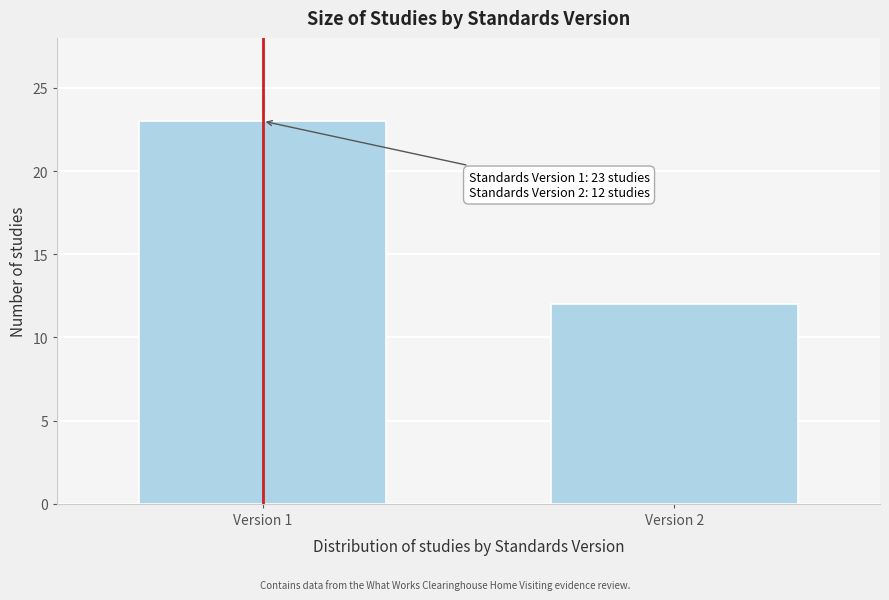

Reading left to right, transcribe all the data shown in this chart.

Version 1=23	Version 2=12